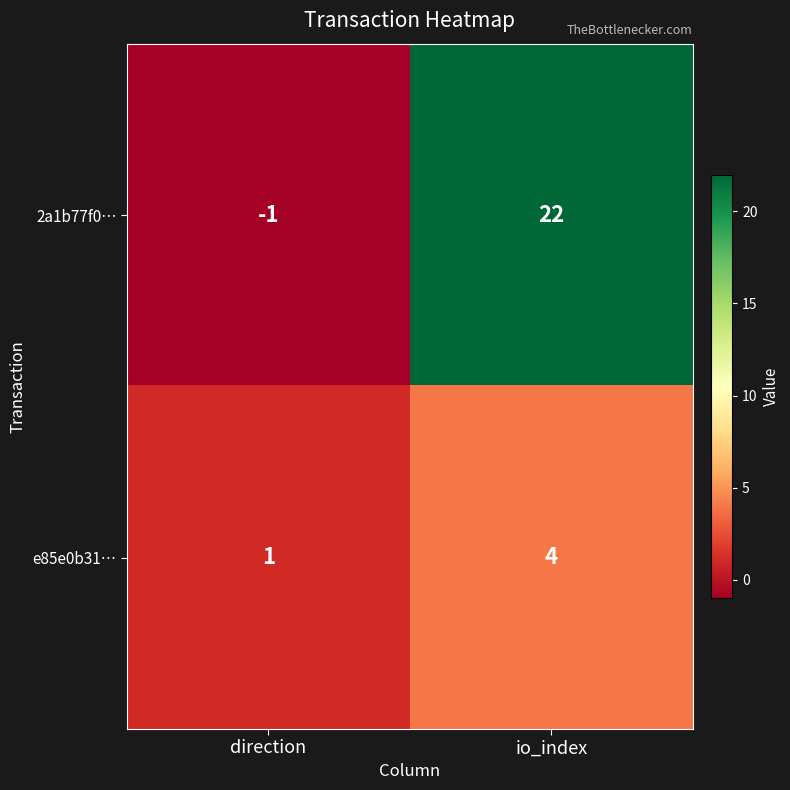

Is it true that e85e0b31… equals 2 at io_index?

False